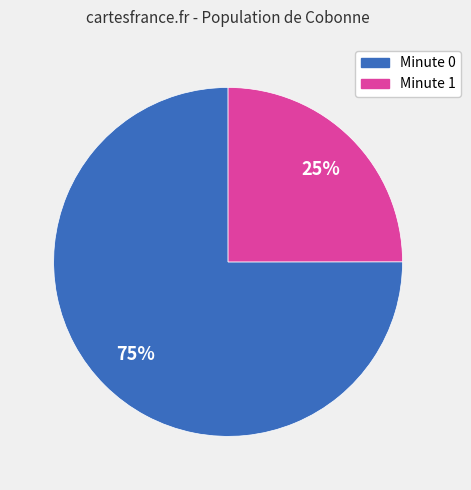

Does any single category account for the majority?

Yes